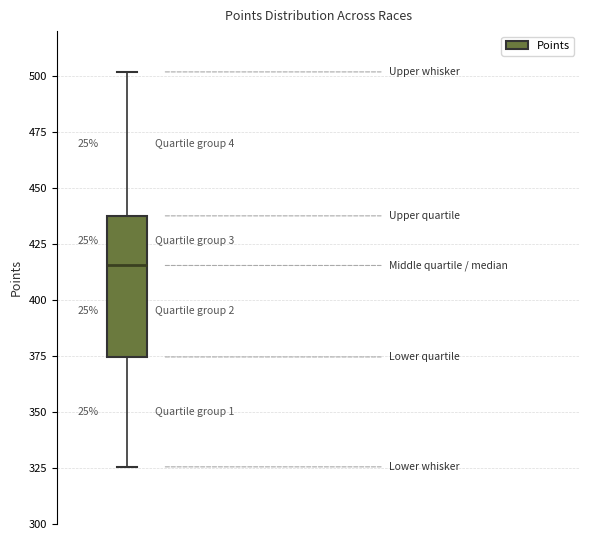

Where does the lower whisker of the box end on the y-axis? The values are not printed on the chart, so give them approximately, as read against the axis.

325